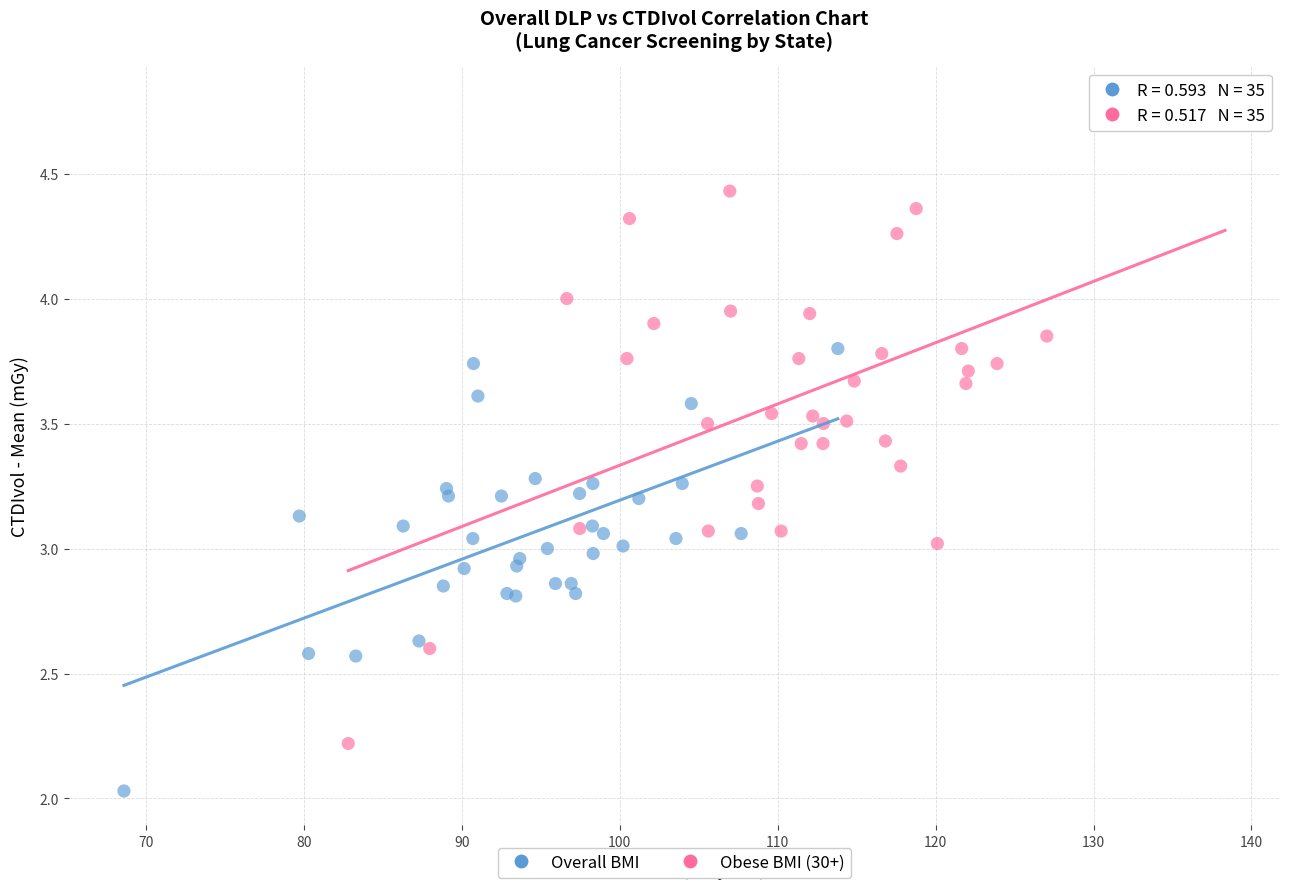

Which series has the widest spread of Y values?

Obese BMI (30+)